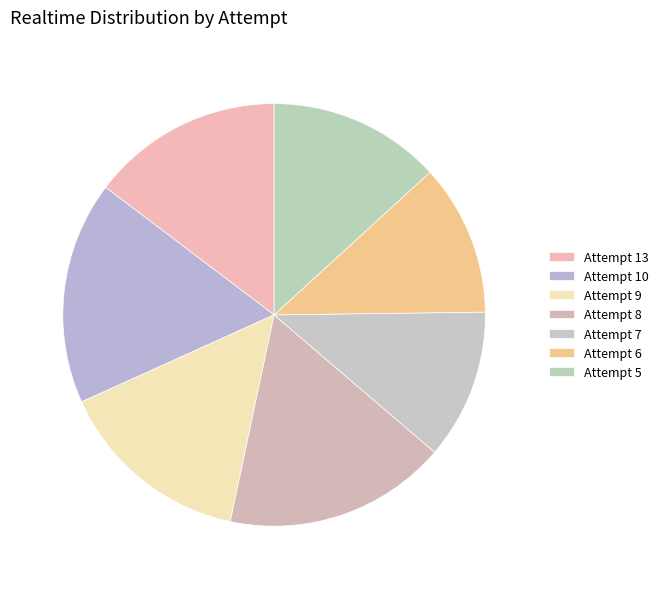

How many slices are in this pie chart?

7